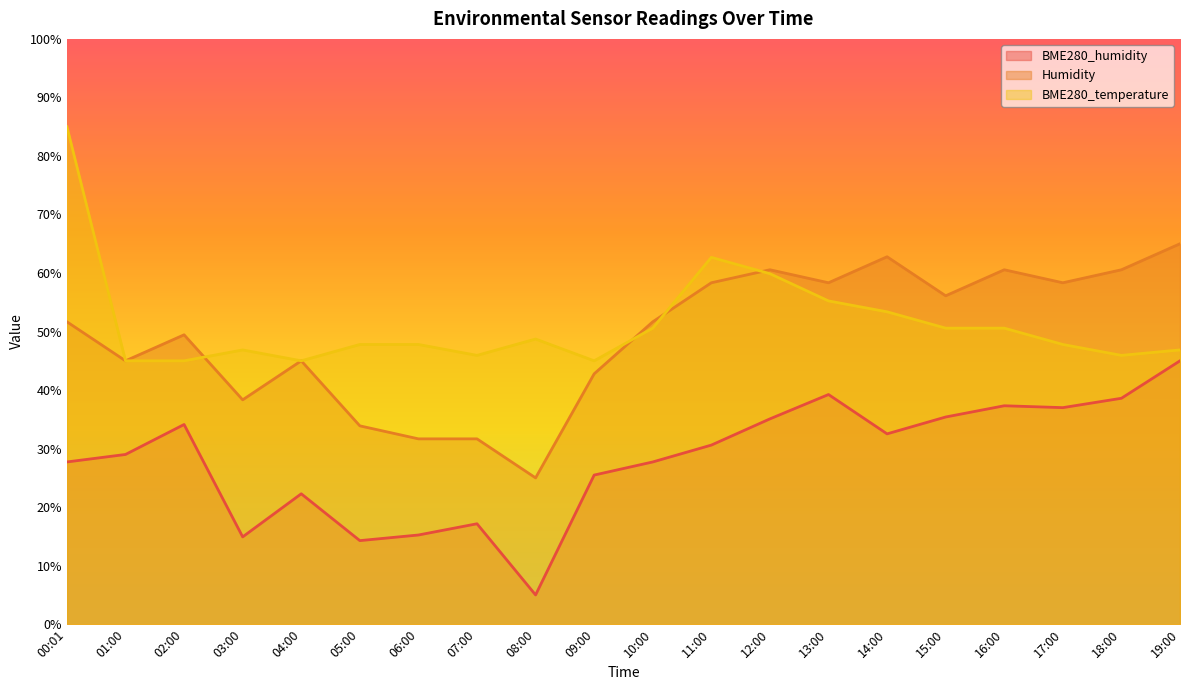

Reading left to right, list all the values displayed in this chart.

BME280_humidity: 00:01=27.7	01:00=29.0	02:00=34.1	03:00=14.9	04:00=22.3	05:00=14.3	06:00=15.2	07:00=17.2	08:00=5.0	09:00=25.5	10:00=27.7	11:00=30.6	12:00=35.1	13:00=39.2	14:00=32.5	15:00=35.4	16:00=37.3	17:00=37.0	18:00=38.6	19:00=45.0
Humidity: 00:01=51.7	01:00=45.0	02:00=49.4	03:00=38.3	04:00=45.0	05:00=33.9	06:00=31.7	07:00=31.7	08:00=25.0	09:00=42.8	10:00=51.7	11:00=58.3	12:00=60.6	13:00=58.3	14:00=62.8	15:00=56.1	16:00=60.6	17:00=58.3	18:00=60.6	19:00=65.0
BME280_temperature: 00:01=85.0	01:00=45.0	02:00=45.0	03:00=46.9	04:00=45.0	05:00=47.8	06:00=47.8	07:00=45.9	08:00=48.7	09:00=45.0	10:00=50.6	11:00=62.7	12:00=59.9	13:00=55.2	14:00=53.4	15:00=50.6	16:00=50.6	17:00=47.8	18:00=45.9	19:00=46.9